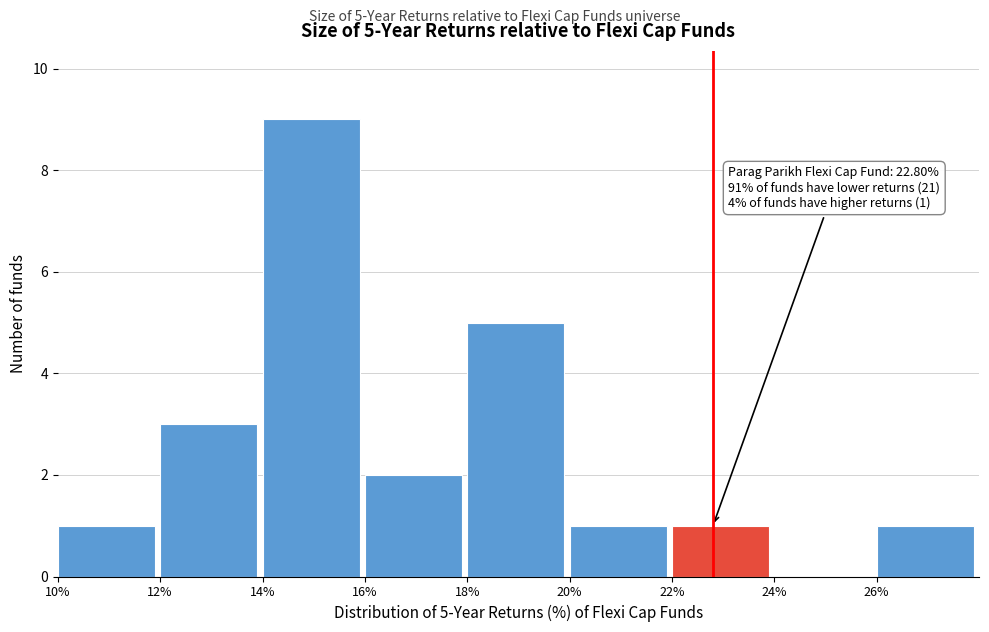

Which range on the x-axis has the tallest bar?

14 to 16